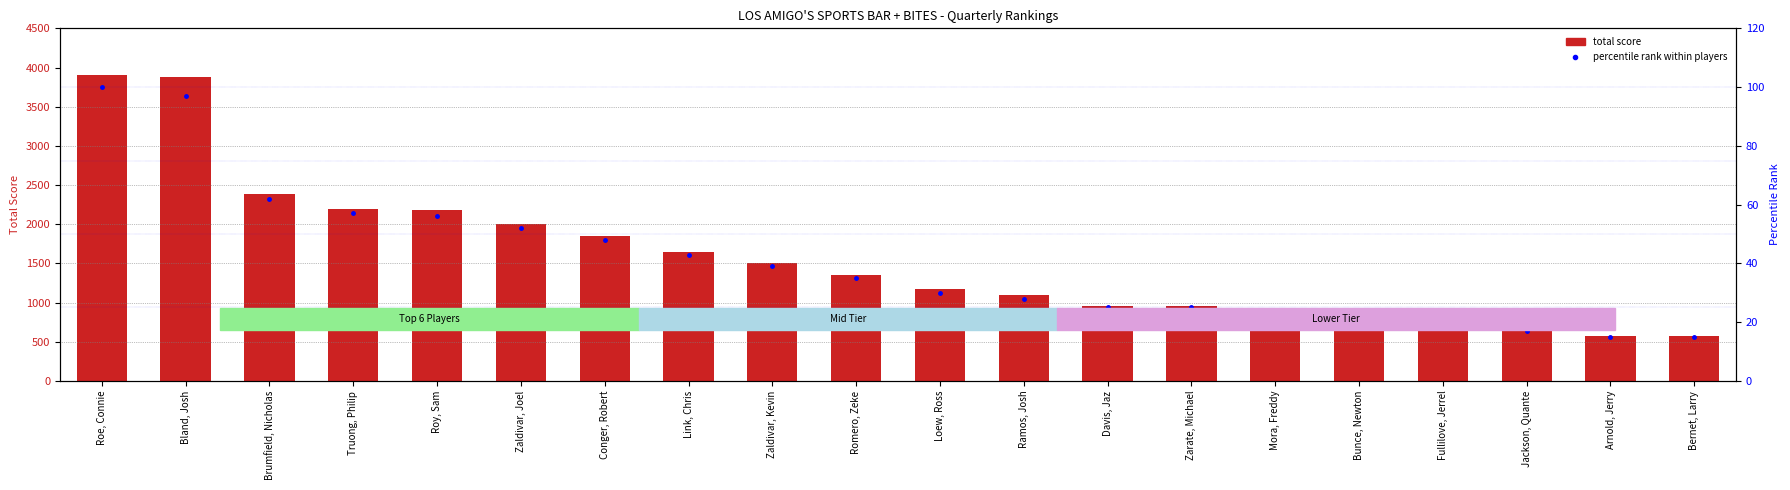

At how many categories does at least one series exceed 3085?

2